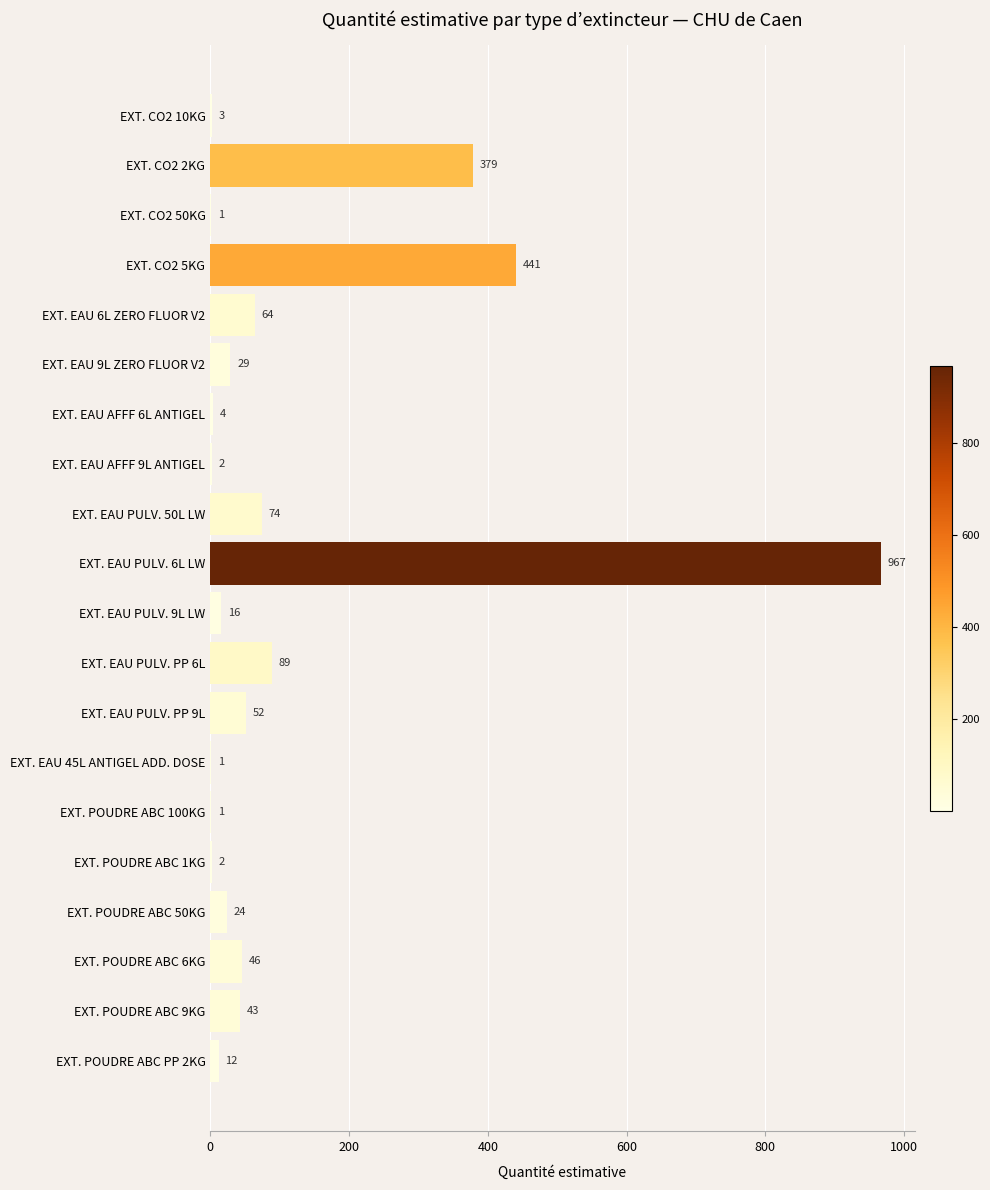

What is the sum of the values at EXT. POUDRE ABC PP 2KG and EXT. POUDRE ABC 9KG?

55